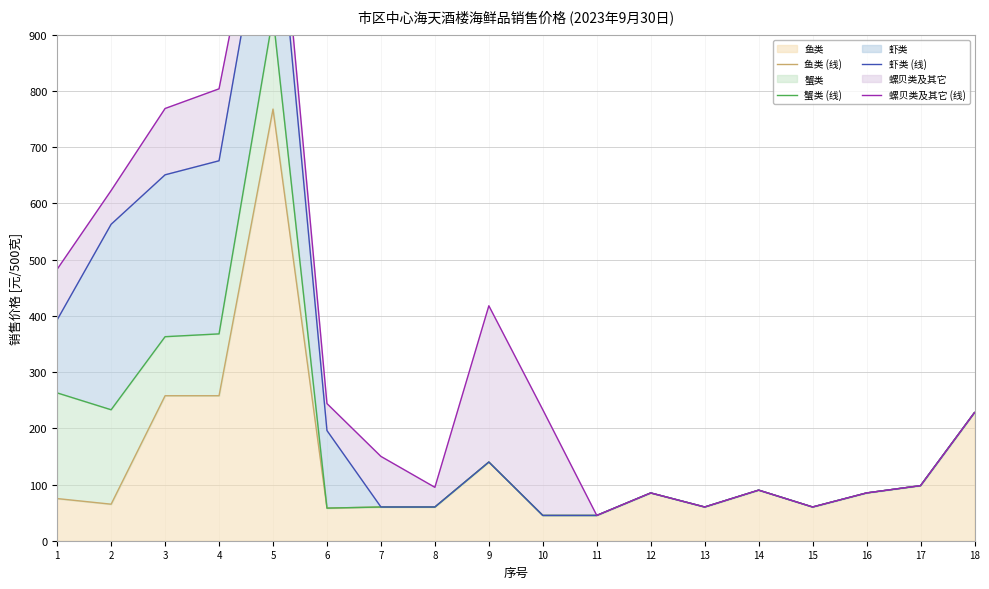

Which category has the highest value in the 虾类 (线) series?

5